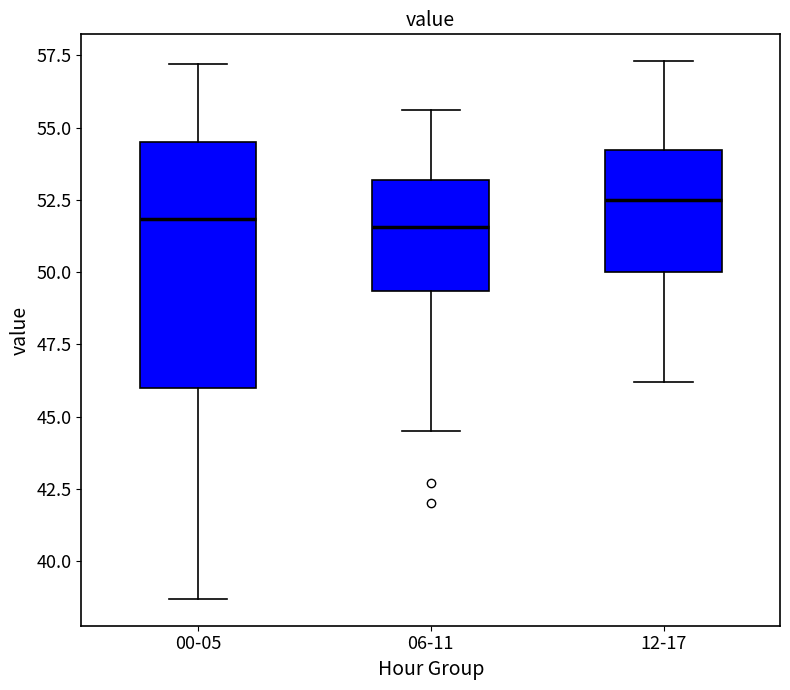

Reading left to right, read every box against the y-axis: the position of its median line, the range the box covers, and the ends of its whiskers. The values are not printed on the chart, so give them approximately, as read against the axis.

00-05: median 52.0, box 46.0 to 54.5, whiskers 38.5 to 57.0
06-11: median 51.5, box 49.5 to 53.0, whiskers 44.5 to 55.5
12-17: median 52.5, box 50.0 to 54.0, whiskers 46.0 to 57.5